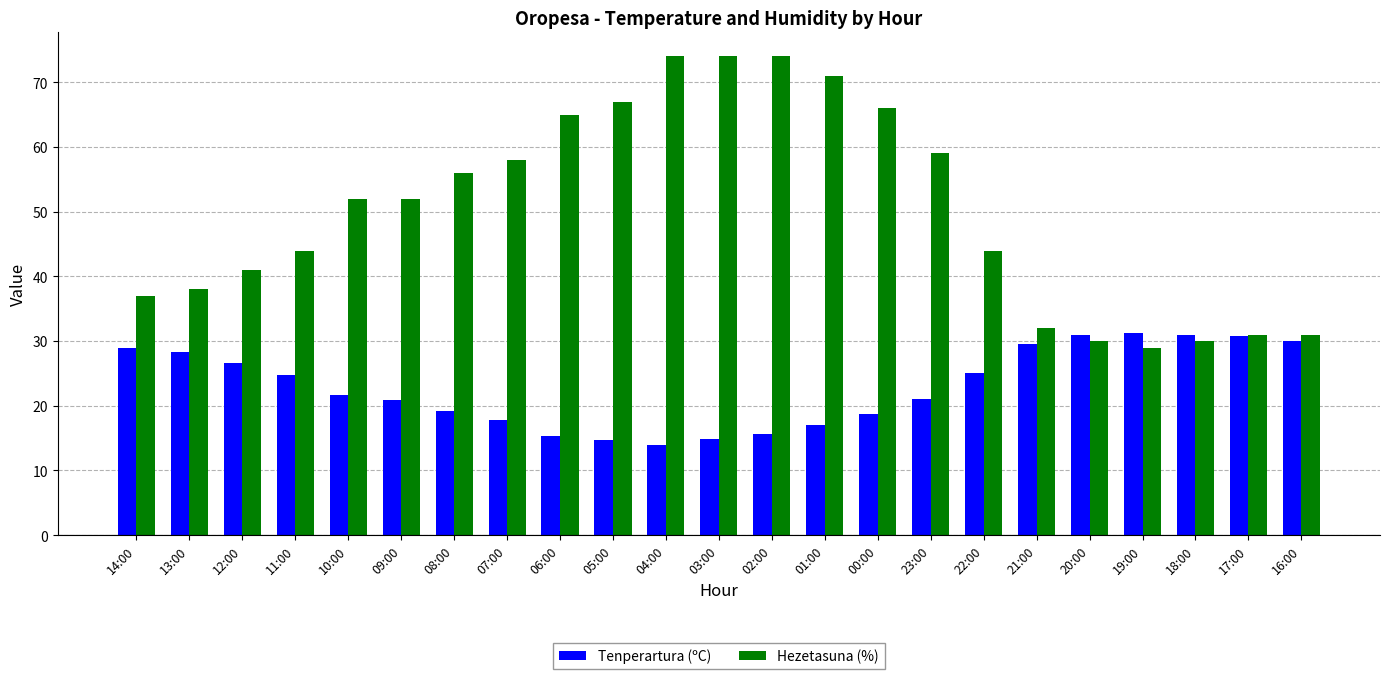

What is the label of the 19th bar from the right?

10:00